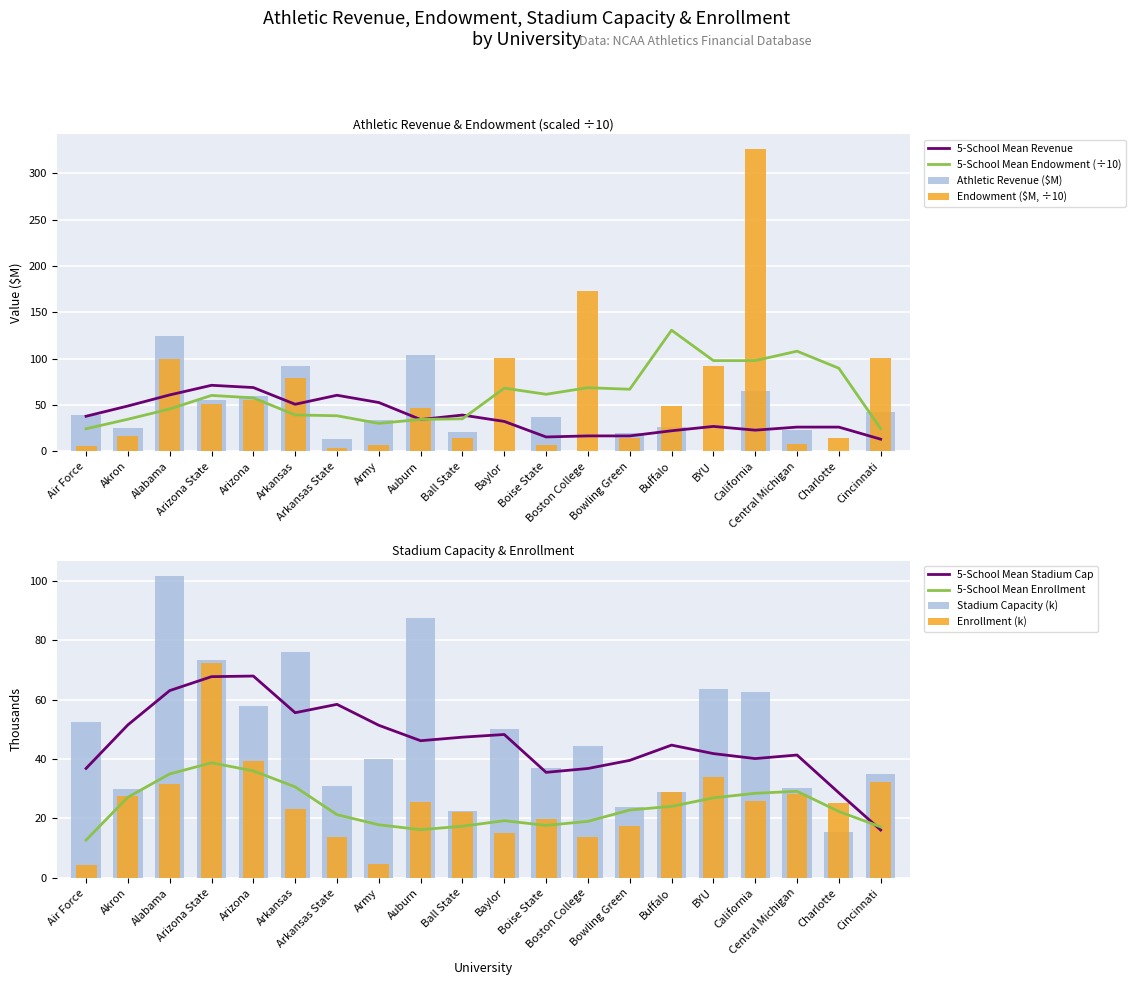

Is it true that Endowment ($M) equals 88.9 at Arizona State?

False